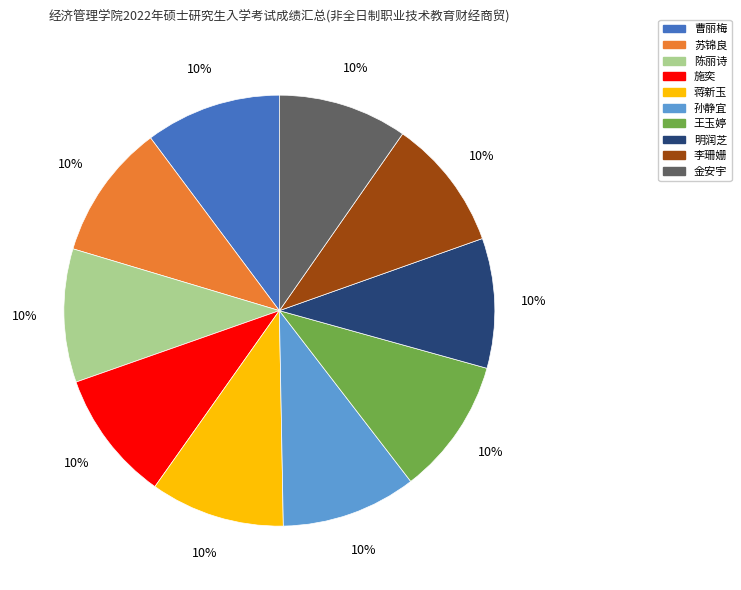

To the nearest percent, what is the combined percentage of 陈丽诗 and 施奕?

20%